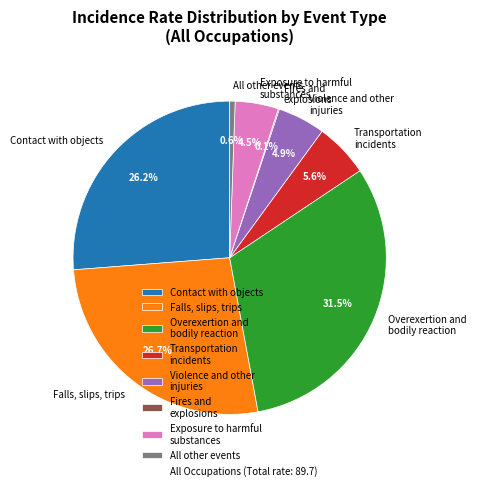

Does any single category account for the majority?

No